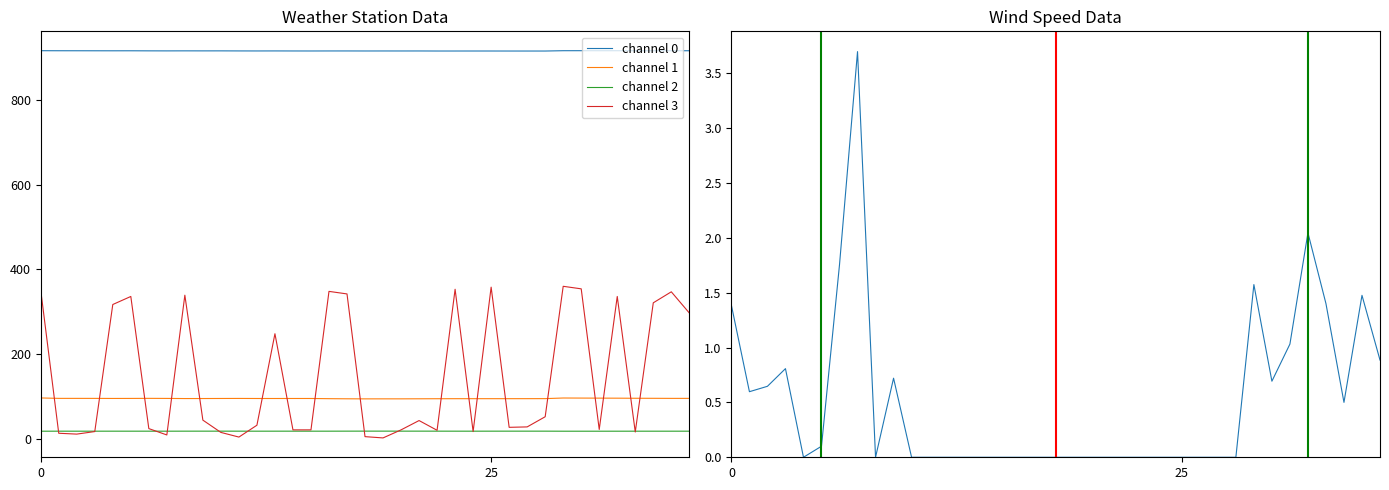

Reading left to right, transcribe all the data shown in this chart.

channel 0: 916.3	916.2	916.2	916.1	916.1	916.1	915.9	915.9	915.9	915.9	915.9	915.8	915.7	915.8	915.7	915.6	915.7	915.7	915.6	915.7	915.7	915.7	915.6	915.6	915.6	915.6	915.5	915.5	915.5	916.3	916.3	916.3	916.2	916.2	916.2	916.2	916.2
channel 1: 96.4	95.4	95.4	95.3	95.2	95.3	95.4	95.3	94.9	95.0	95.1	95.2	95.1	95.1	95.1	95.1	94.7	94.4	94.2	94.3	94.3	94.4	94.5	94.6	94.6	94.6	94.7	94.7	94.8	96.2	96.1	95.9	95.8	95.6	95.5	95.4	95.4
channel 2: 17.8	17.9	17.9	17.9	17.9	17.9	17.9	17.9	18.0	18.0	18.0	17.9	17.9	17.9	18.0	17.9	17.9	18.0	18.0	18.0	18.0	18.0	18.0	17.9	17.9	18.0	18.0	18.0	18.0	17.9	17.9	17.9	17.9	17.9	17.9	17.9	17.9
channel 3: 351.0	13.0	11.0	17.0	317.0	336.0	24.0	9.0	339.0	44.0	15.0	4.0	32.0	248.0	21.0	21.0	348.0	342.0	5.0	2.0	21.0	43.0	20.0	353.0	17.0	358.0	27.0	28.0	52.0	360.0	354.0	22.0	336.0	16.0	321.0	347.0	297.0
SpdAvg: 1.4	0.6	0.6	0.8	0.0	0.1	1.8	3.7	0.0	0.7	0.0	0.0	0.0	0.0	0.0	0.0	0.0	0.0	0.0	0.0	0.0	0.0	0.0	0.0	0.0	0.0	0.0	0.0	0.0	1.6	0.7	1.0	2.0	1.4	0.5	1.5	0.9